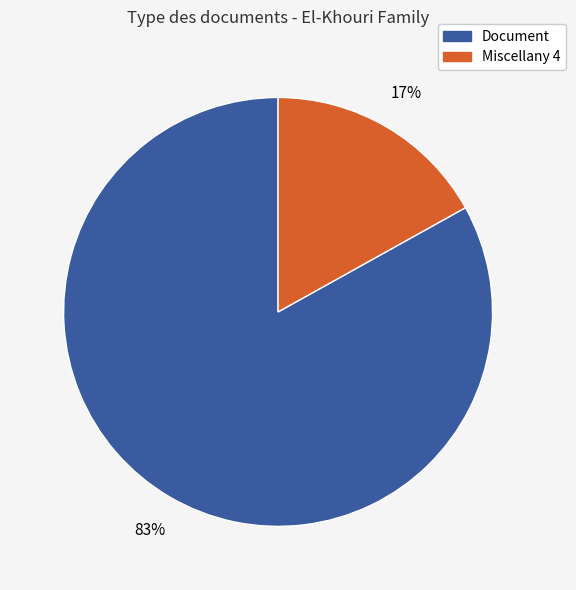

How many segments does this pie chart have?

2